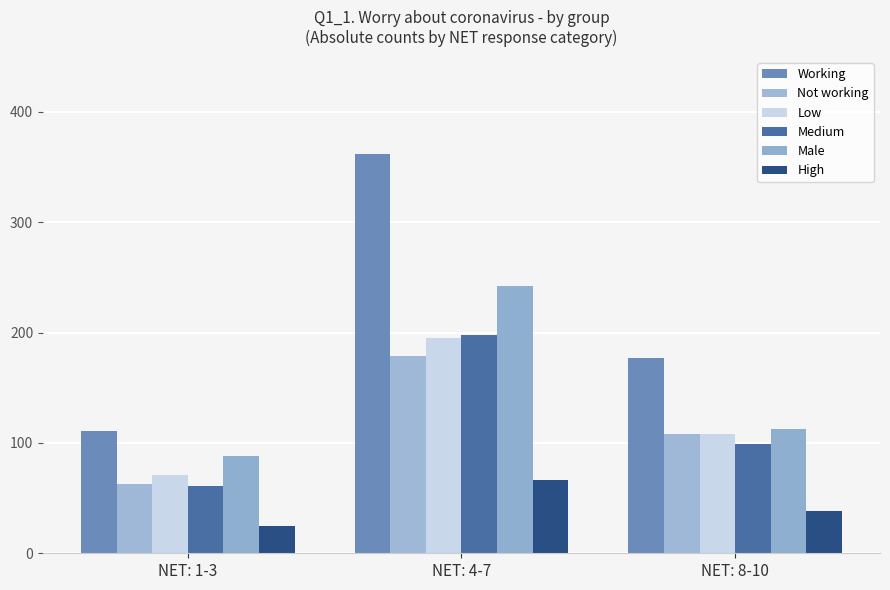

The value of Male at NET: 8-10 is 184. True or false?

False